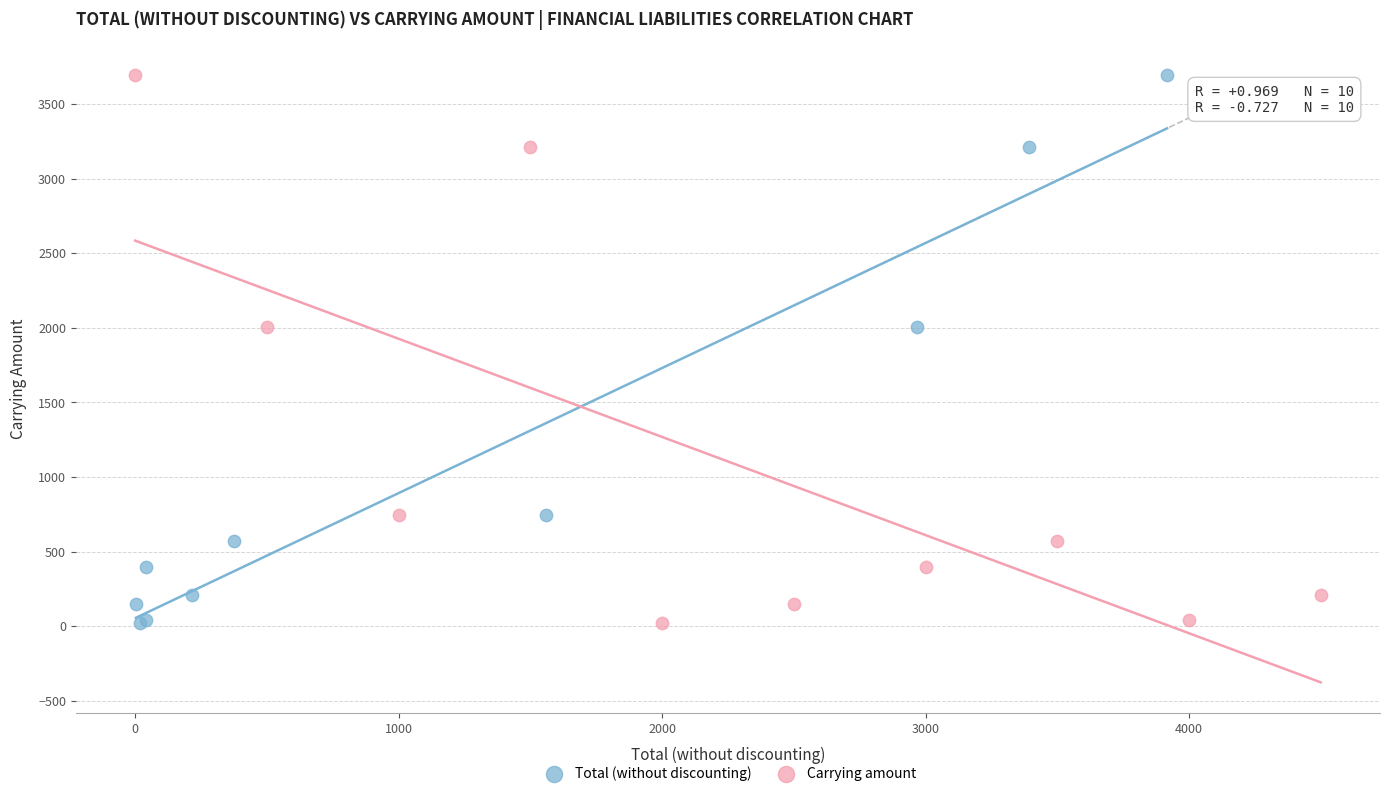

What are all the series names shown in the legend?

Total (without discounting), Carrying amount